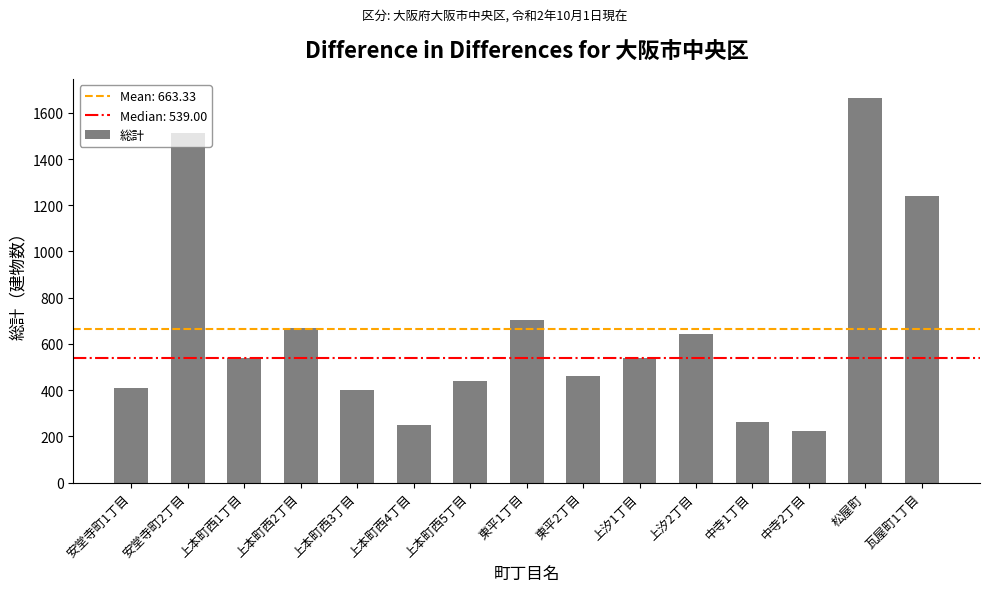

What is the greatest value displayed?

1663